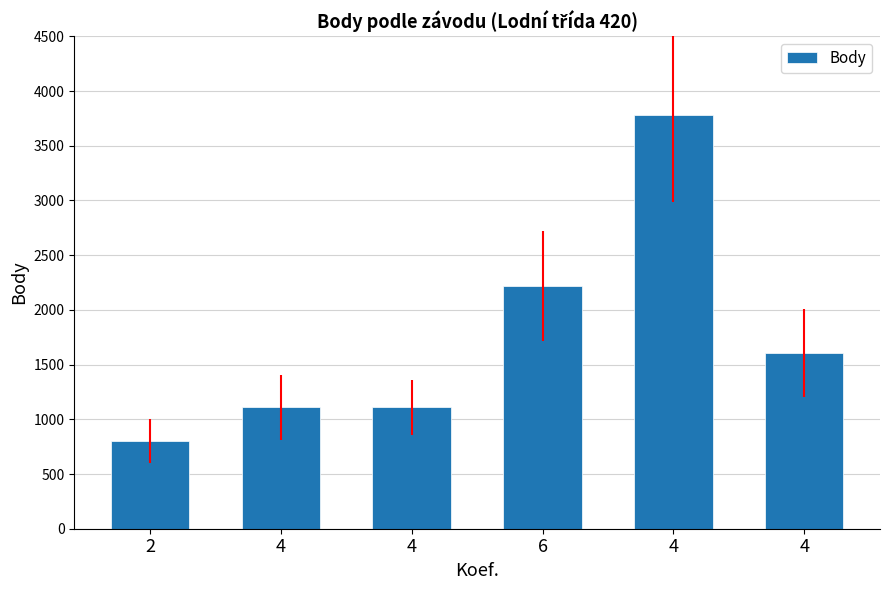

What is the maximum value shown in the chart?

3784